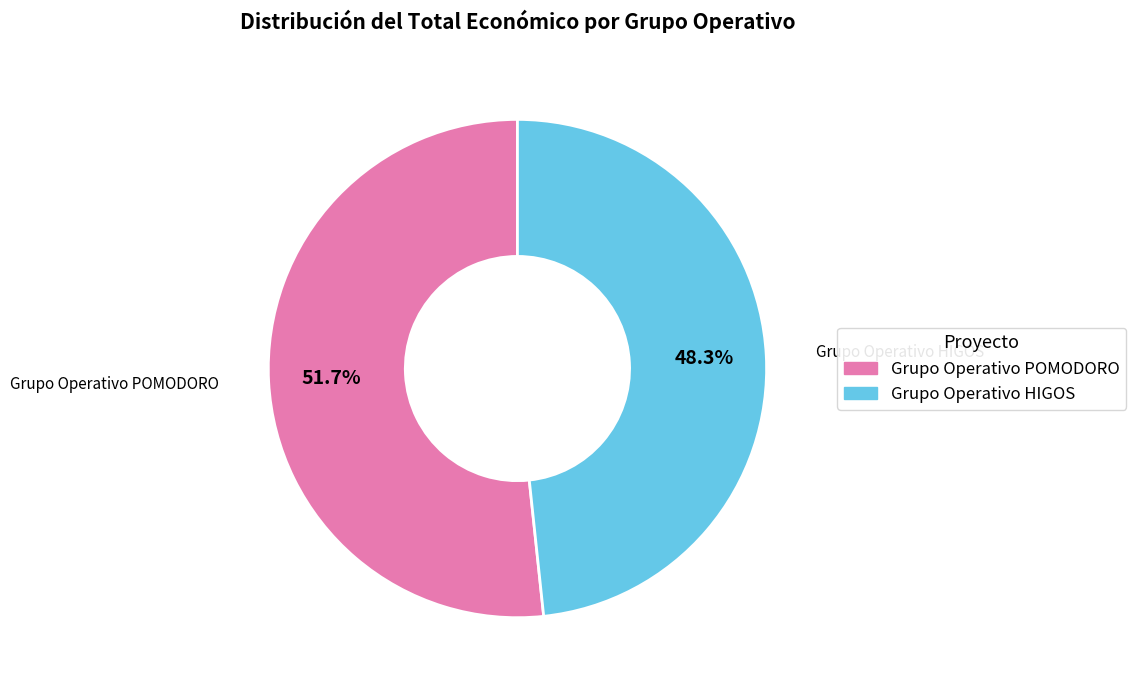

Between Grupo Operativo POMODORO and Grupo Operativo HIGOS, which is larger?

Grupo Operativo POMODORO